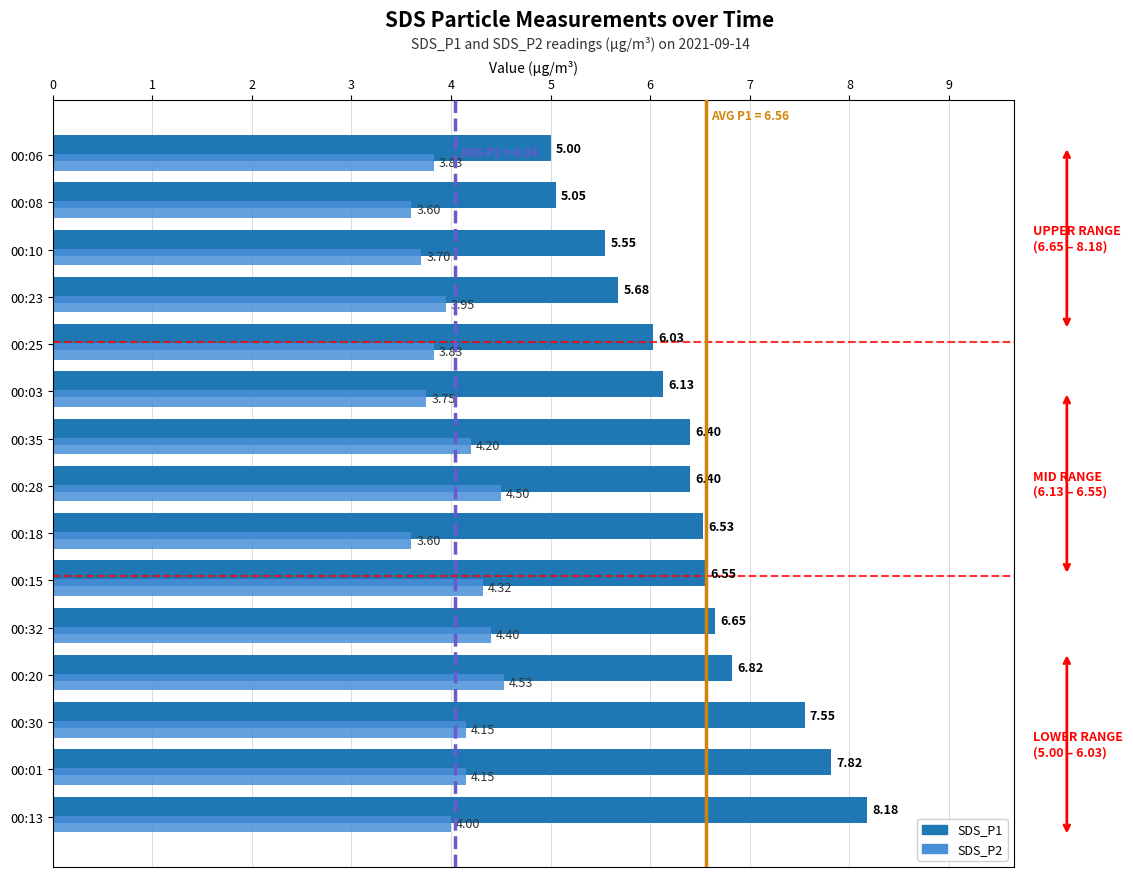

What is the total value across all series at 00:03?

9.9